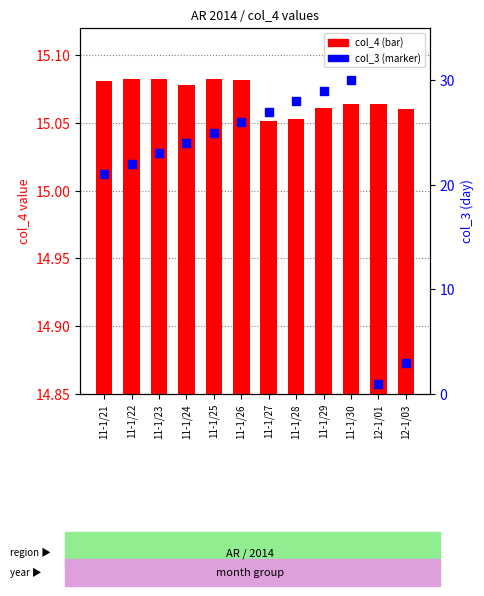

At how many categories does at least one series exceed 9?

12